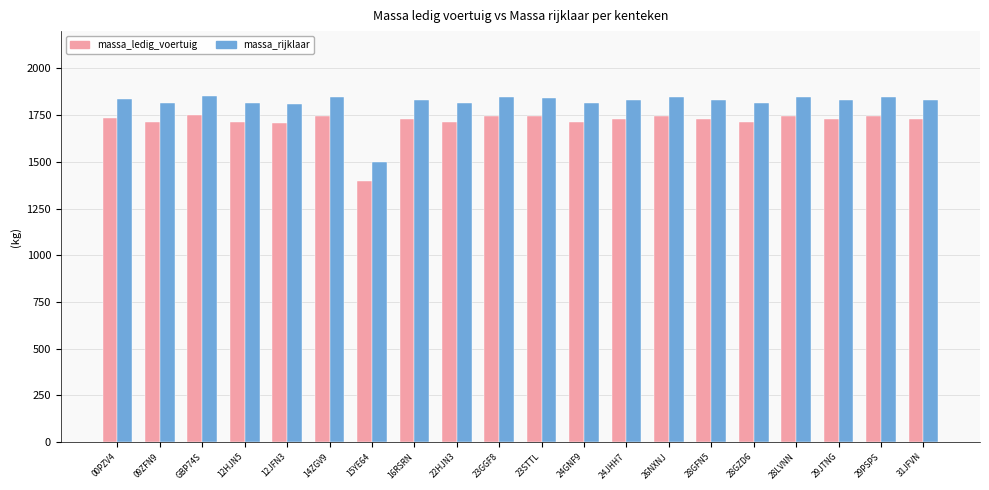

What position from the left is 12JFN3?

5